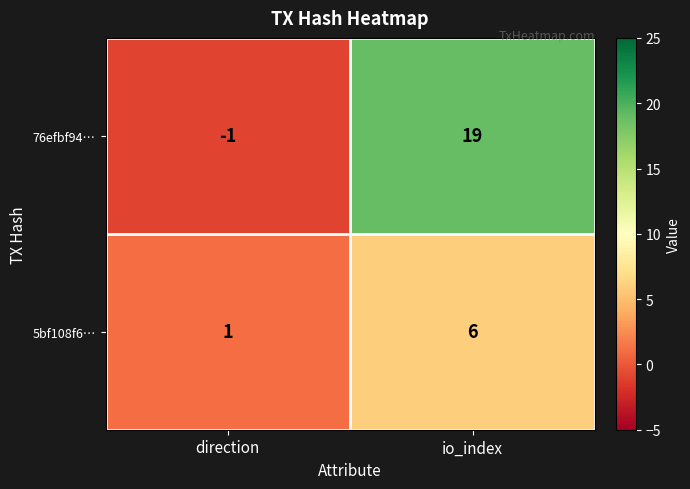

Count the number of categories in the chart.

2